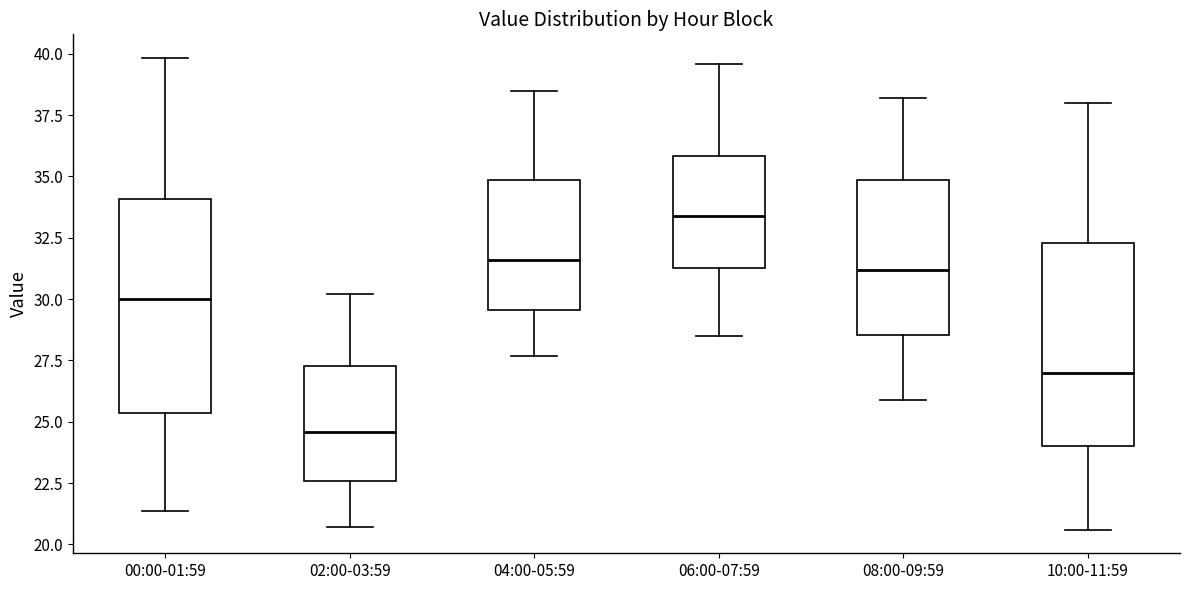

Reading left to right, read every box against the y-axis: the position of its median line, the range the box covers, and the ends of its whiskers. The values are not printed on the chart, so give them approximately, as read against the axis.

00:00-01:59: median 30.0, box 25.5 to 34.0, whiskers 21.5 to 40.0
02:00-03:59: median 24.5, box 22.5 to 27.5, whiskers 20.5 to 30.0
04:00-05:59: median 31.5, box 29.5 to 35.0, whiskers 27.5 to 38.5
06:00-07:59: median 33.5, box 31.5 to 36.0, whiskers 28.5 to 39.5
08:00-09:59: median 31.0, box 28.5 to 35.0, whiskers 26.0 to 38.0
10:00-11:59: median 27.0, box 24.0 to 32.5, whiskers 20.5 to 38.0